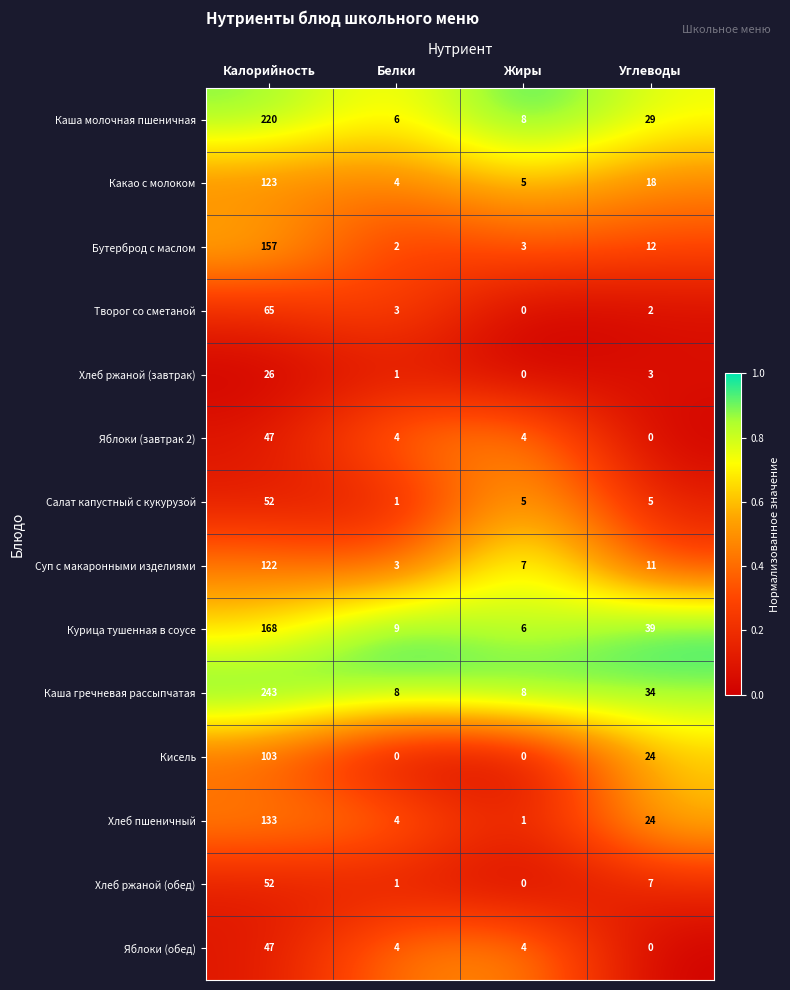

What is the spread (max minus min) of values at Углеводы?

39